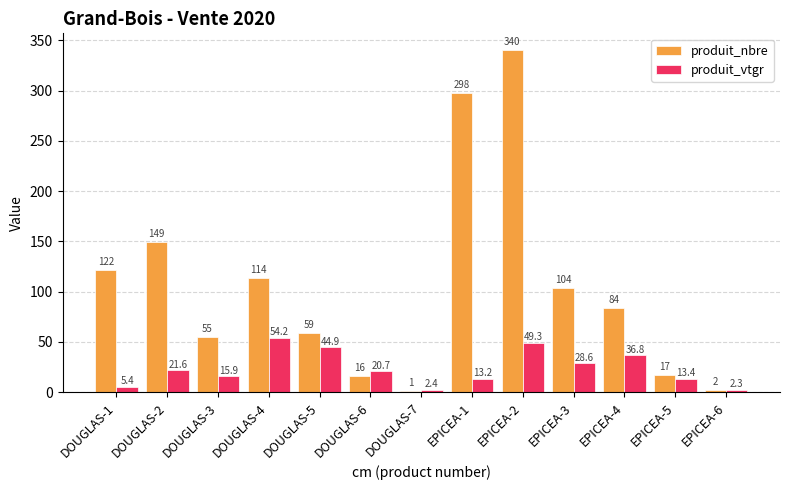

Is the value of produit_vtgr at DOUGLAS-1 greater than the value of produit_nbre at EPICEA-3?

No